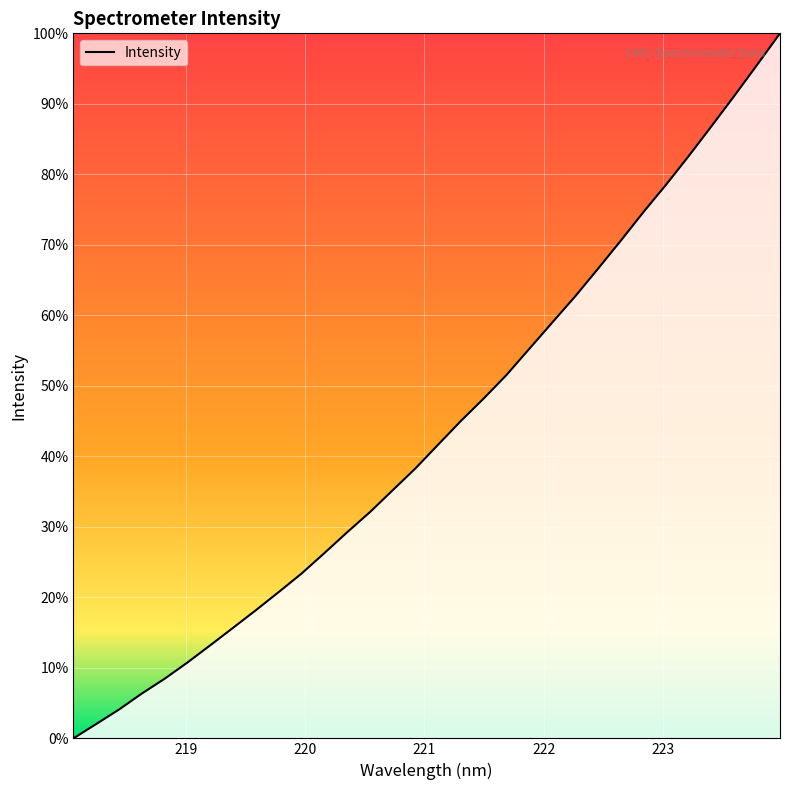

What is the label of the 22nd point from the right?

219.9712